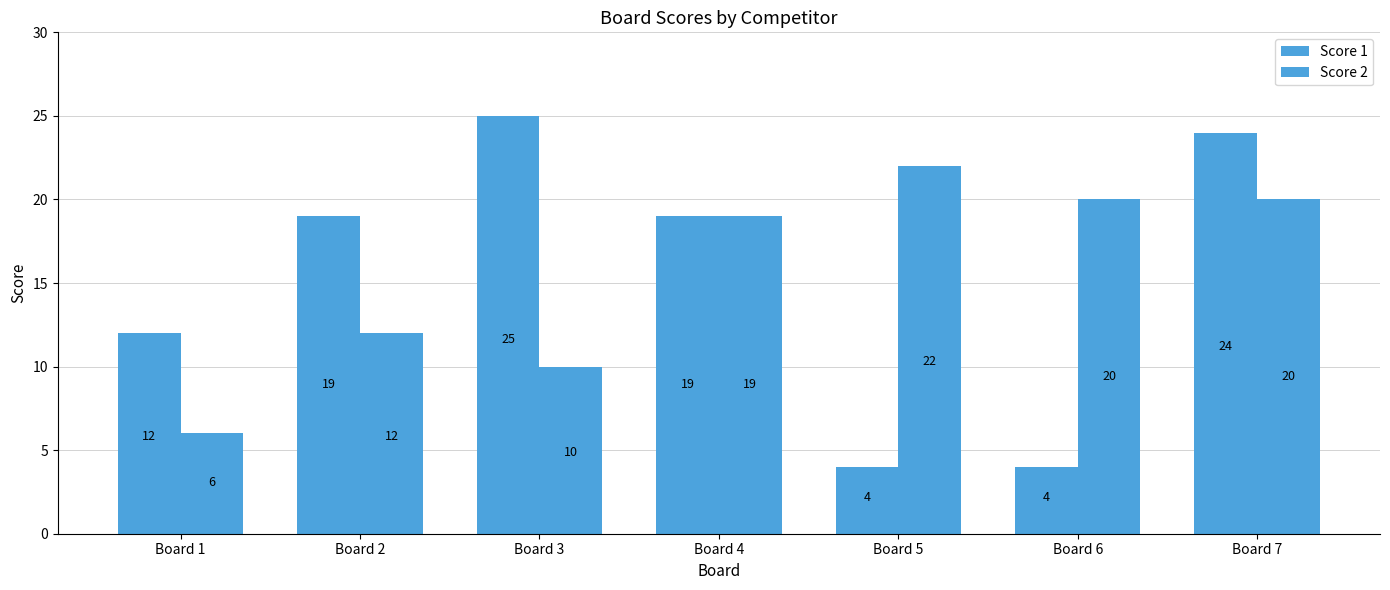

Reading right to left, extract all data points from this chart.

Score 1: Board 7=24	Board 6=4	Board 5=4	Board 4=19	Board 3=25	Board 2=19	Board 1=12
Score 2: Board 7=20	Board 6=20	Board 5=22	Board 4=19	Board 3=10	Board 2=12	Board 1=6